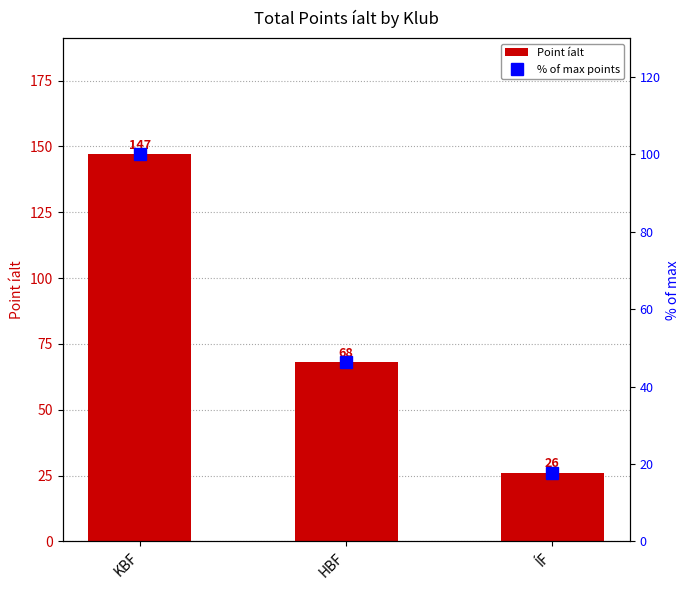

How many values in the Point íalt series are below 68?

1